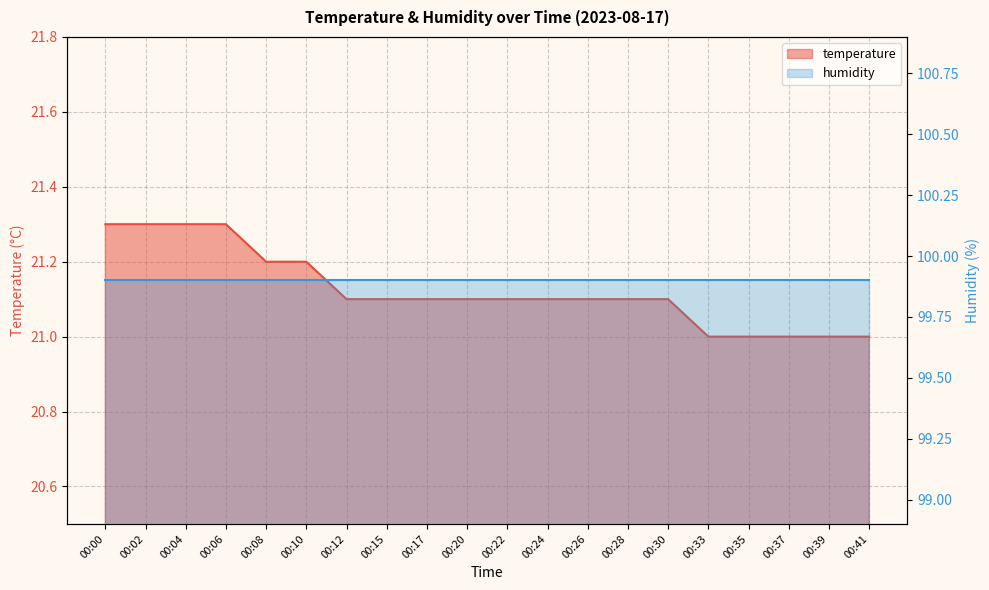

Does the chart display data point markers on the line(s)?

No